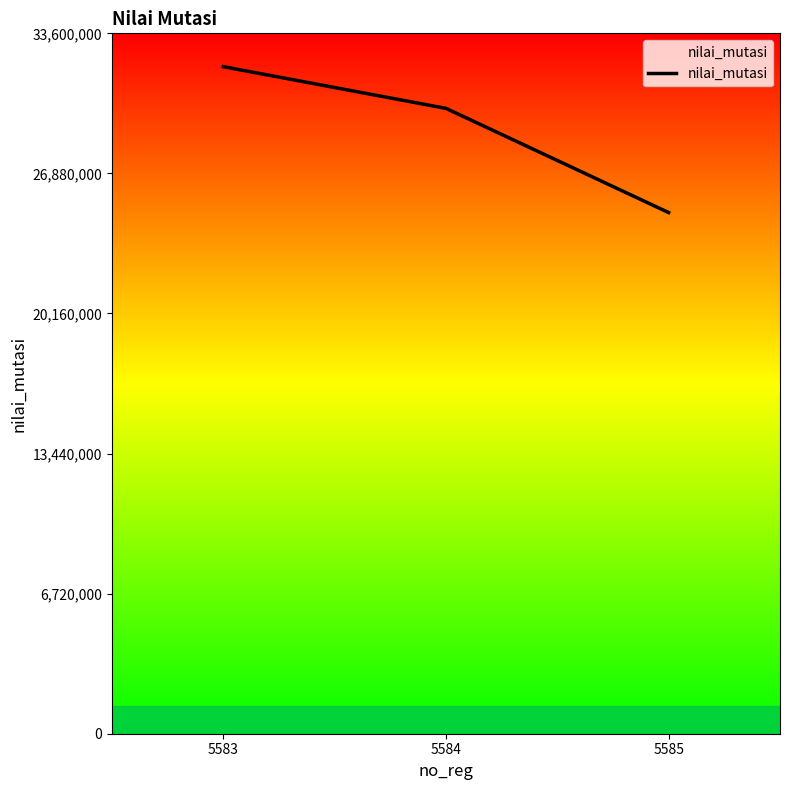

Reading left to right, extract all data points from this chart.

32000000	30000000	25000000